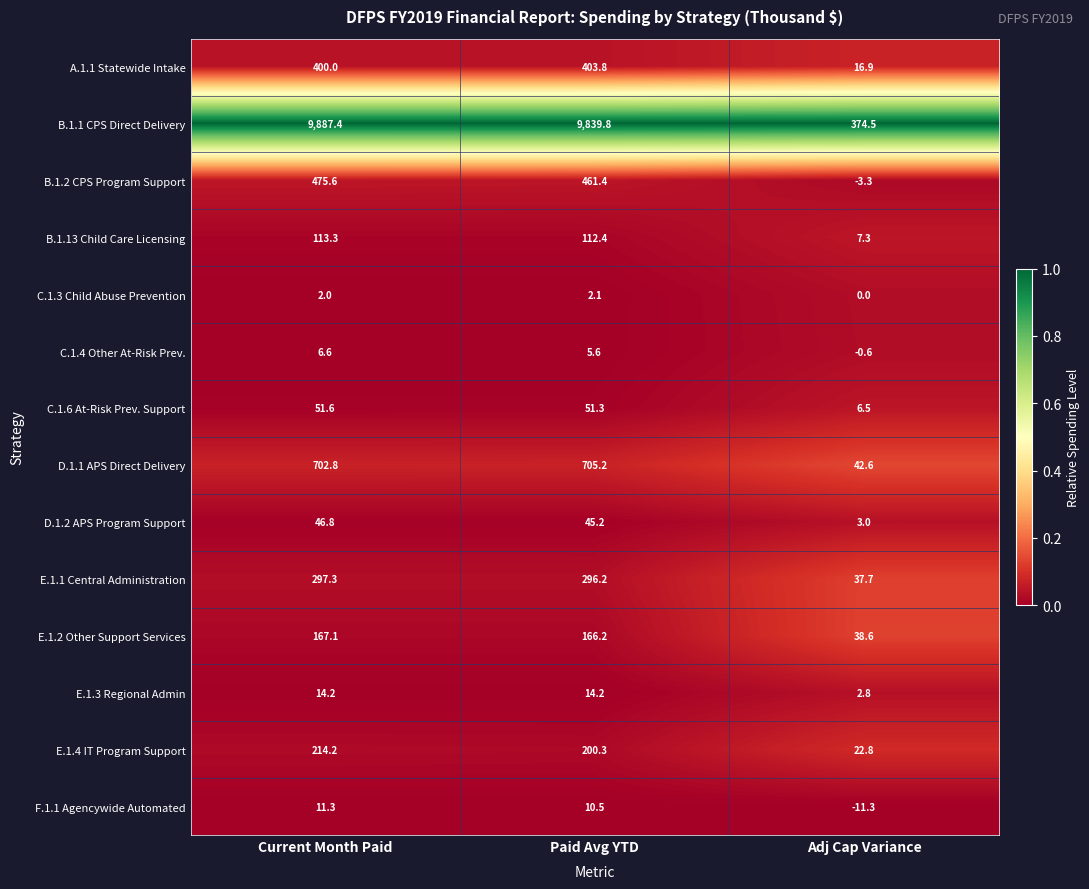

What value does the E.1.3 Regional Admin series have at Current Month Paid?

14.2